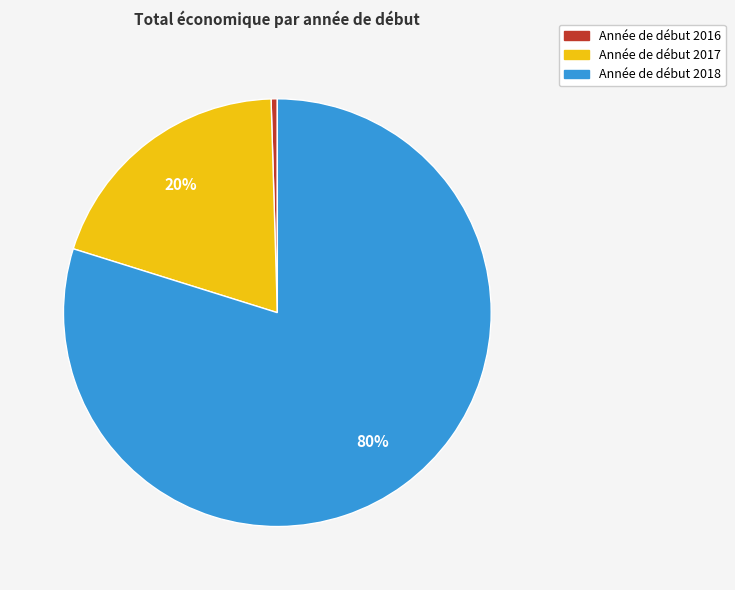

How many slices are in this pie chart?

3